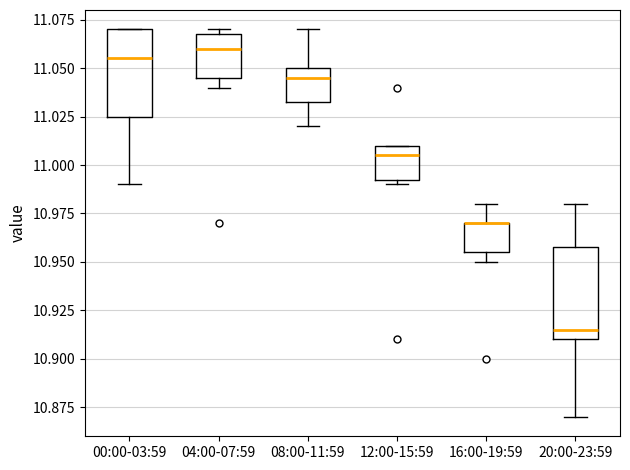

Reading left to right, transcribe this box plot: for each box, give where its median line is, the range the box spans, and where its two whiskers end, as read against the y-axis. The values are not printed on the chart, so give them approximately, as read against the axis.

00:00-03:59: median 11.055, box 11.025 to 11.070, whiskers 10.990 to 11.070
04:00-07:59: median 11.060, box 11.045 to 11.070, whiskers 11.040 to 11.070 (just above the box's upper edge)
08:00-11:59: median 11.045, box 11.035 to 11.050, whiskers 11.020 to 11.070
12:00-15:59: median 11.005, box 10.995 to 11.010, whiskers 10.990 to 11.010
16:00-19:59: median 10.970 (drawn on the box's upper edge), box 10.955 to 10.970, whiskers 10.950 to 10.980
20:00-23:59: median 10.915, box 10.910 to 10.960, whiskers 10.870 to 10.980